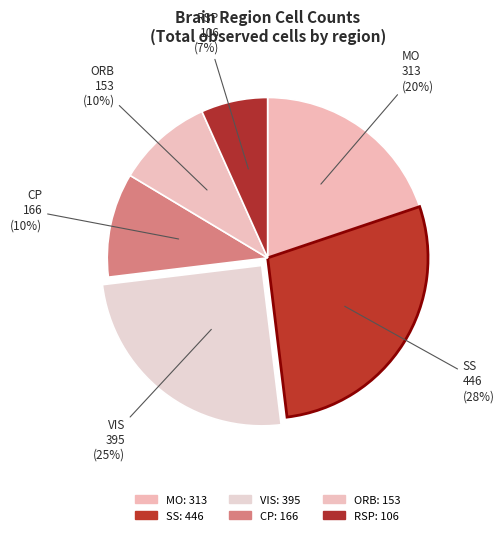

How many segments does this pie chart have?

6